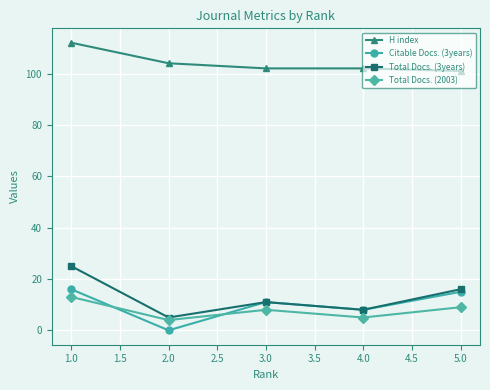

Where is Total Docs. (2003) nearest to the value 8?

3.0